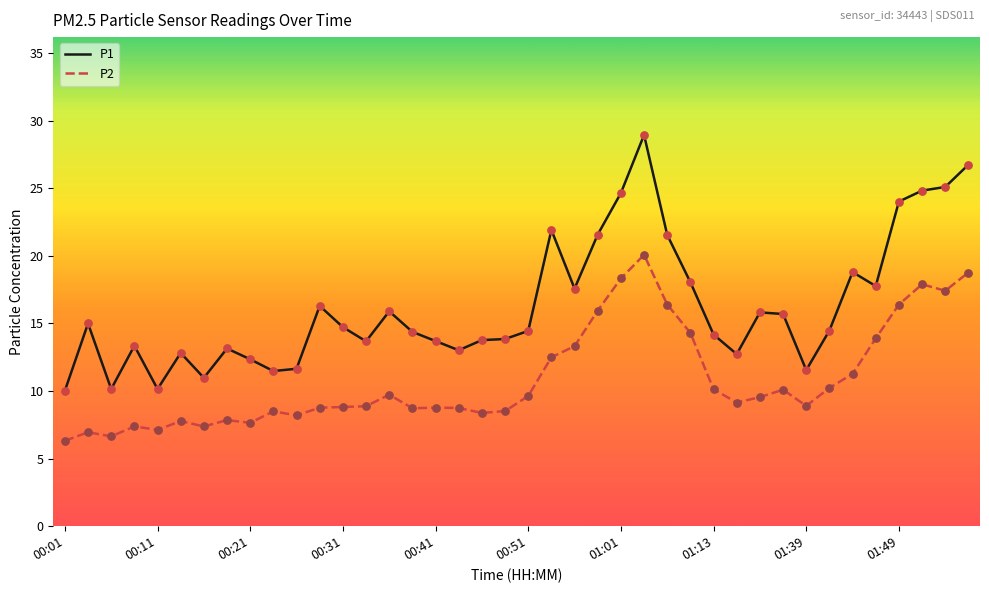

Which series has the largest total across all categories?

P1